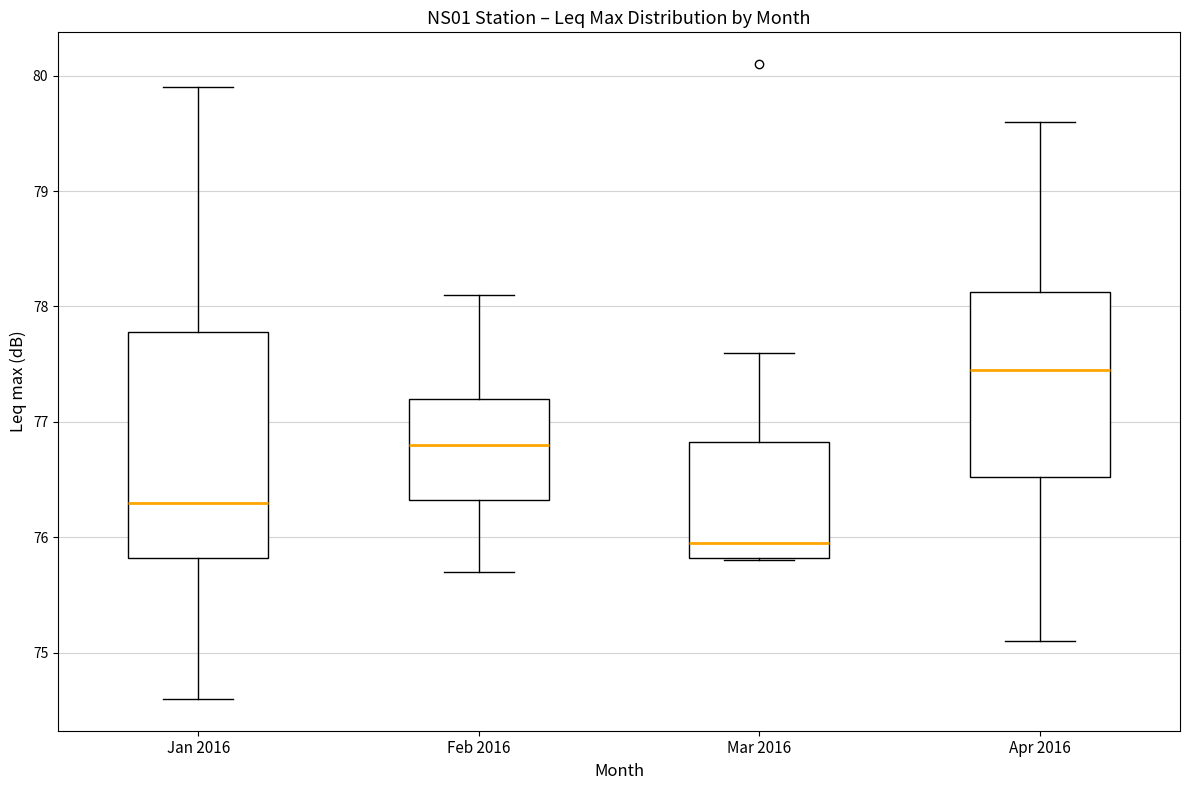

Reading left to right, read every box against the y-axis: the position of its median line, the range the box covers, and the ends of its whiskers. The values are not printed on the chart, so give them approximately, as read against the axis.

Jan 2016: median 76.3, box 75.8 to 77.8, whiskers 74.6 to 79.9
Feb 2016: median 76.8, box 76.3 to 77.2, whiskers 75.7 to 78.1
Mar 2016: median 76.0, box 75.8 to 76.8, whiskers 75.8 to 77.6
Apr 2016: median 77.5, box 76.5 to 78.1, whiskers 75.1 to 79.6